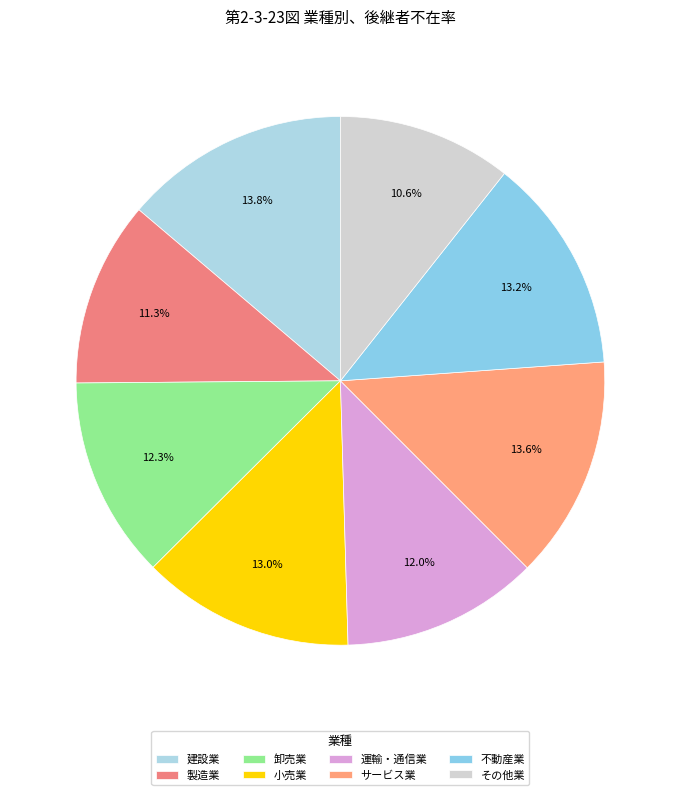

To the nearest percent, what is the combined percentage of 建設業 and 卸売業?

26%